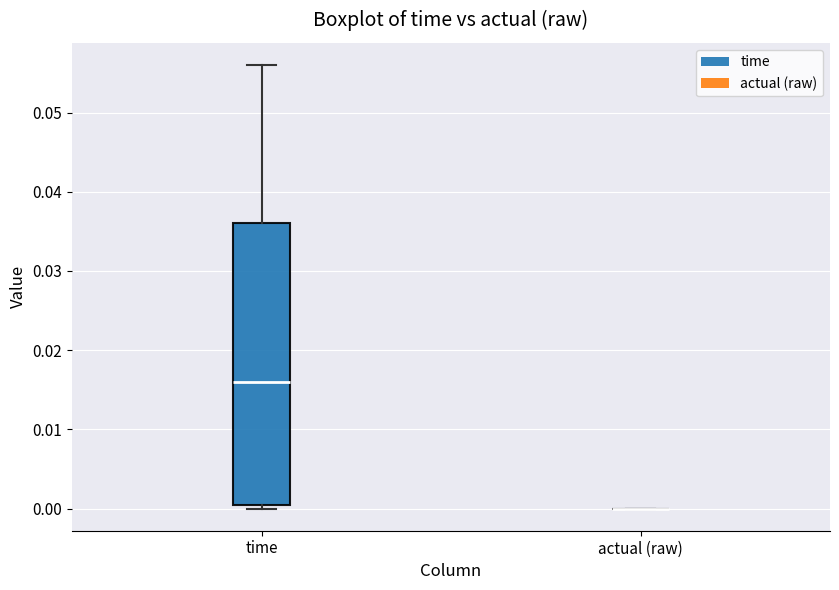

Comparing the boxes themselves (not the whiskers), which one is the tallest?

time